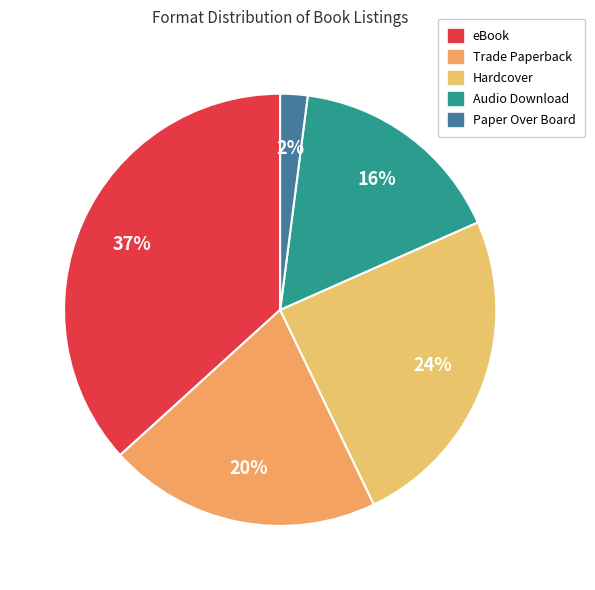

To the nearest percent, what is the combined percentage of Trade Paperback and Paper Over Board?

22%